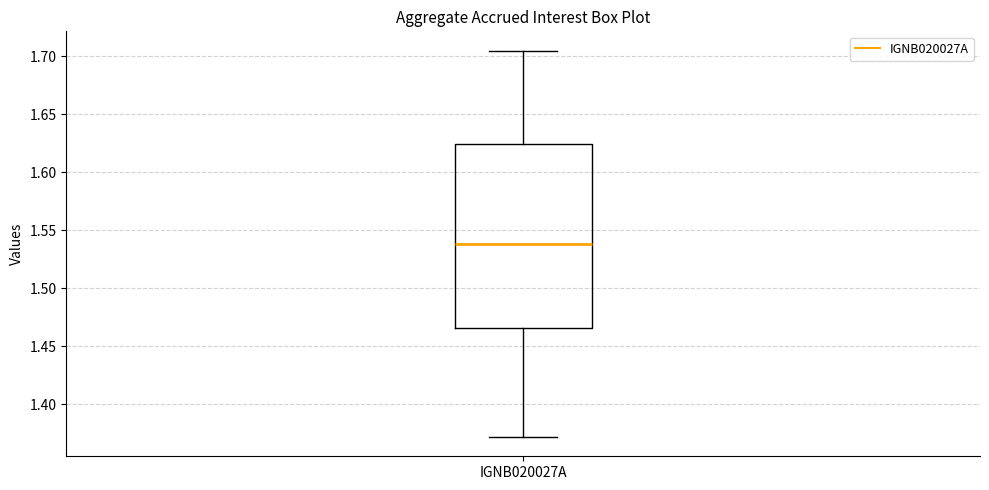

Transcribe this box plot: give where the median line is, the range the box spans, and where the two whiskers end, as read against the y-axis. The values are not printed on the chart, so give them approximately, as read against the axis.

median 1.540, box 1.465 to 1.625, whiskers 1.370 to 1.705